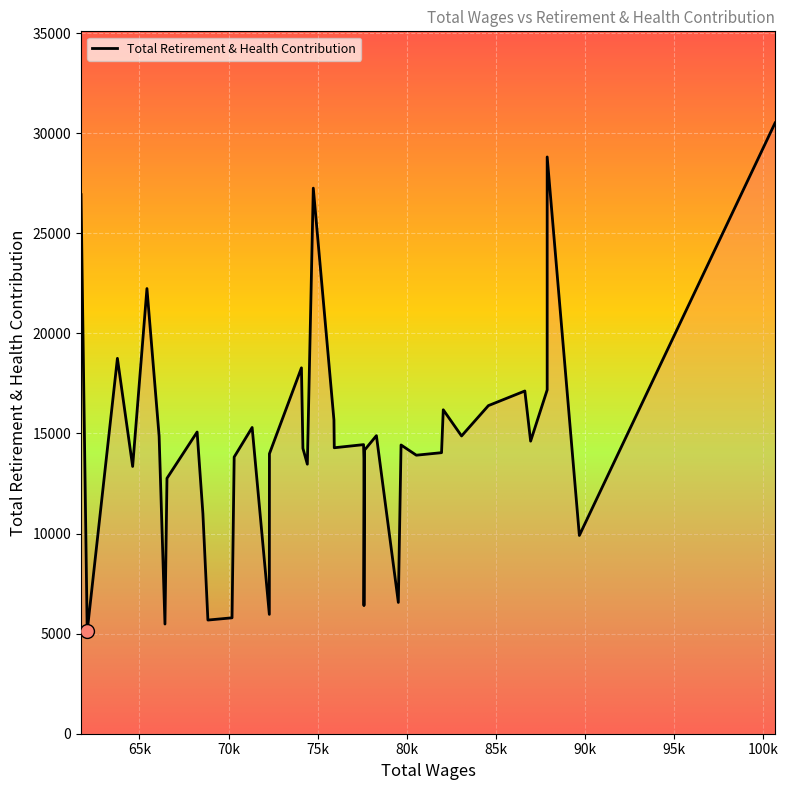

At which category does the chart reach its peak across all series?

100659